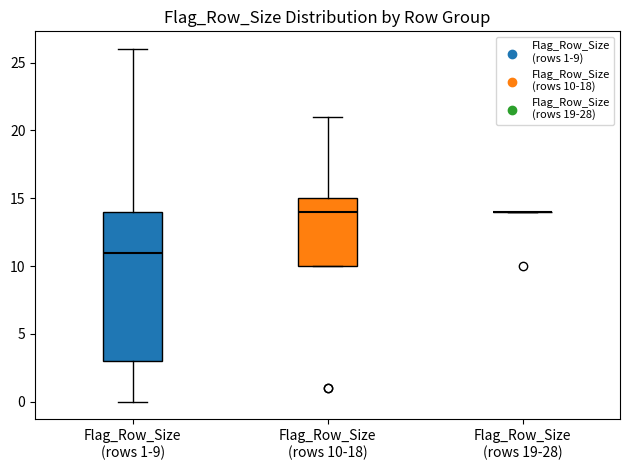

Where is the upper edge of the box for Flag_Row_Size (rows 10-18) on the y-axis? The values are not printed on the chart, so give them approximately, as read against the axis.

15